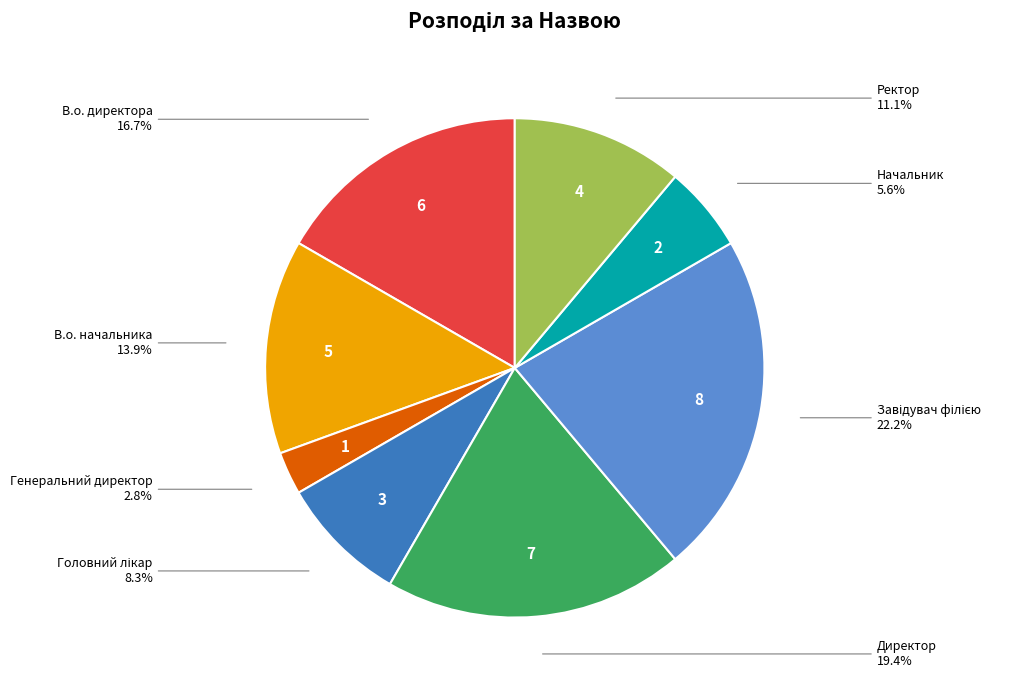

Between Ректор and Директор, which is larger?

Директор